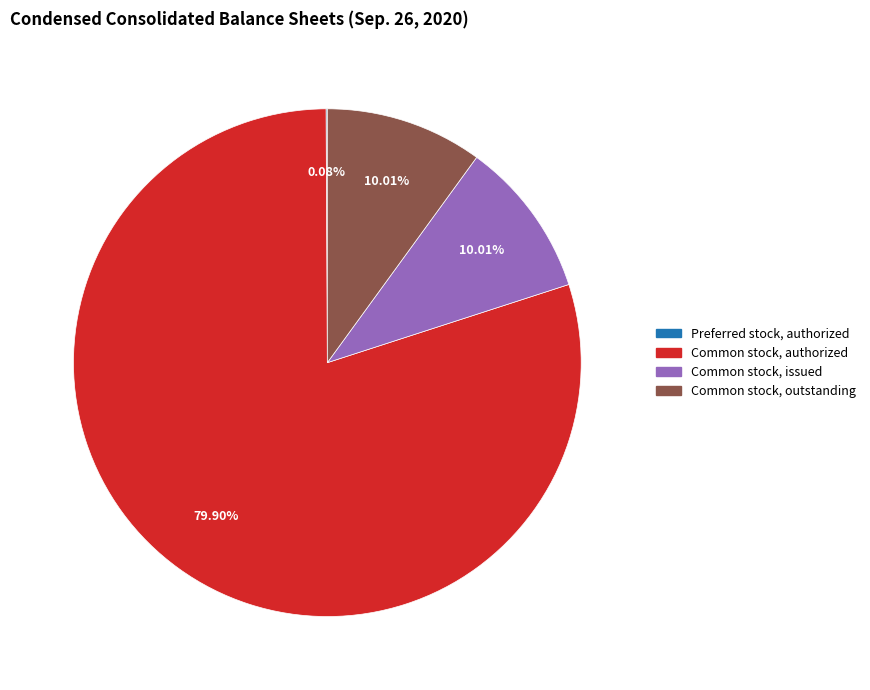

The Common stock, issued slice represents 10% of the pie. True or false?

True